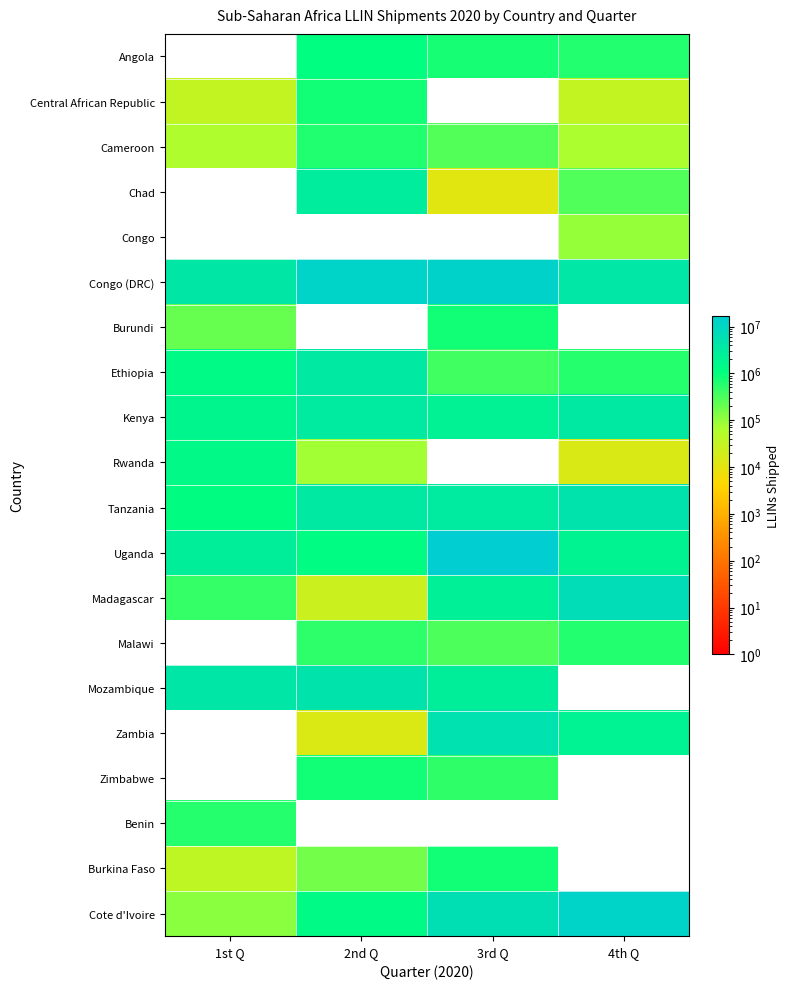

What is the total value across all series at 4th Q?

38046102